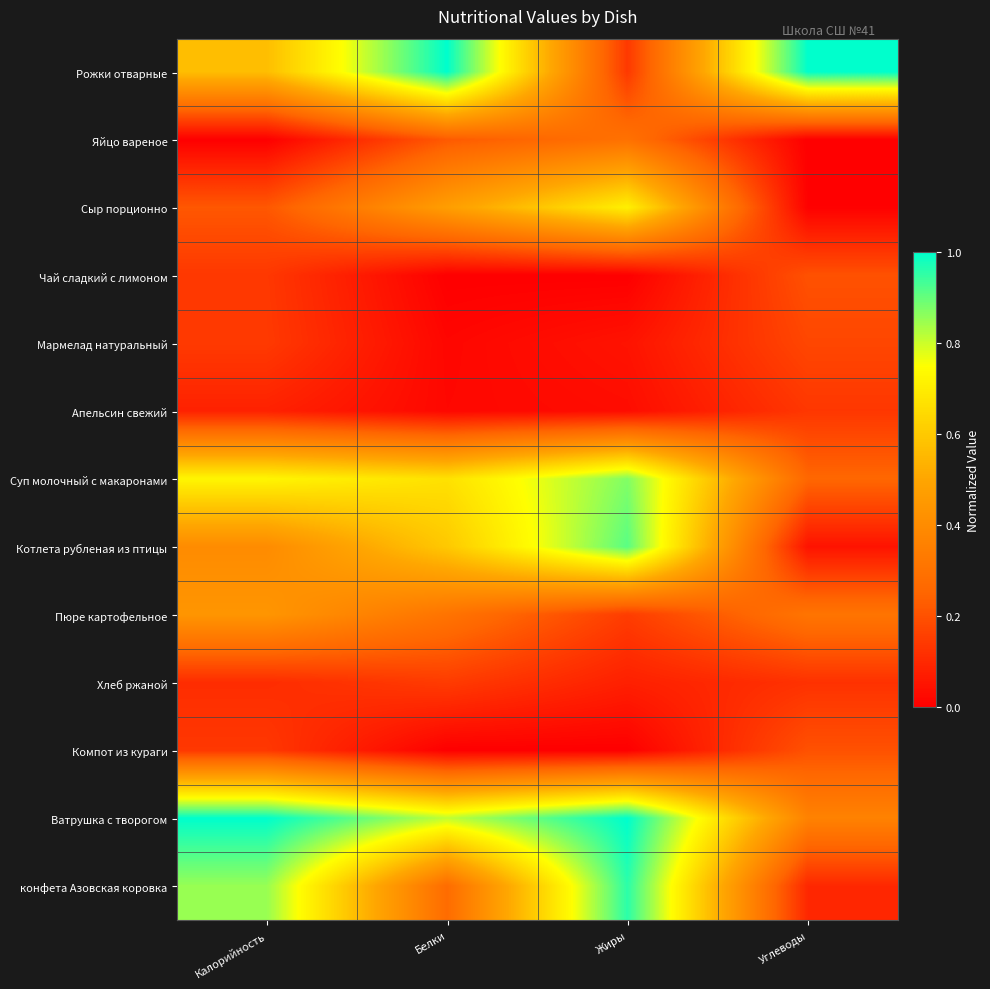

Which series changed the most between Белки and Углеводы?

Котлета рубленая из птицы